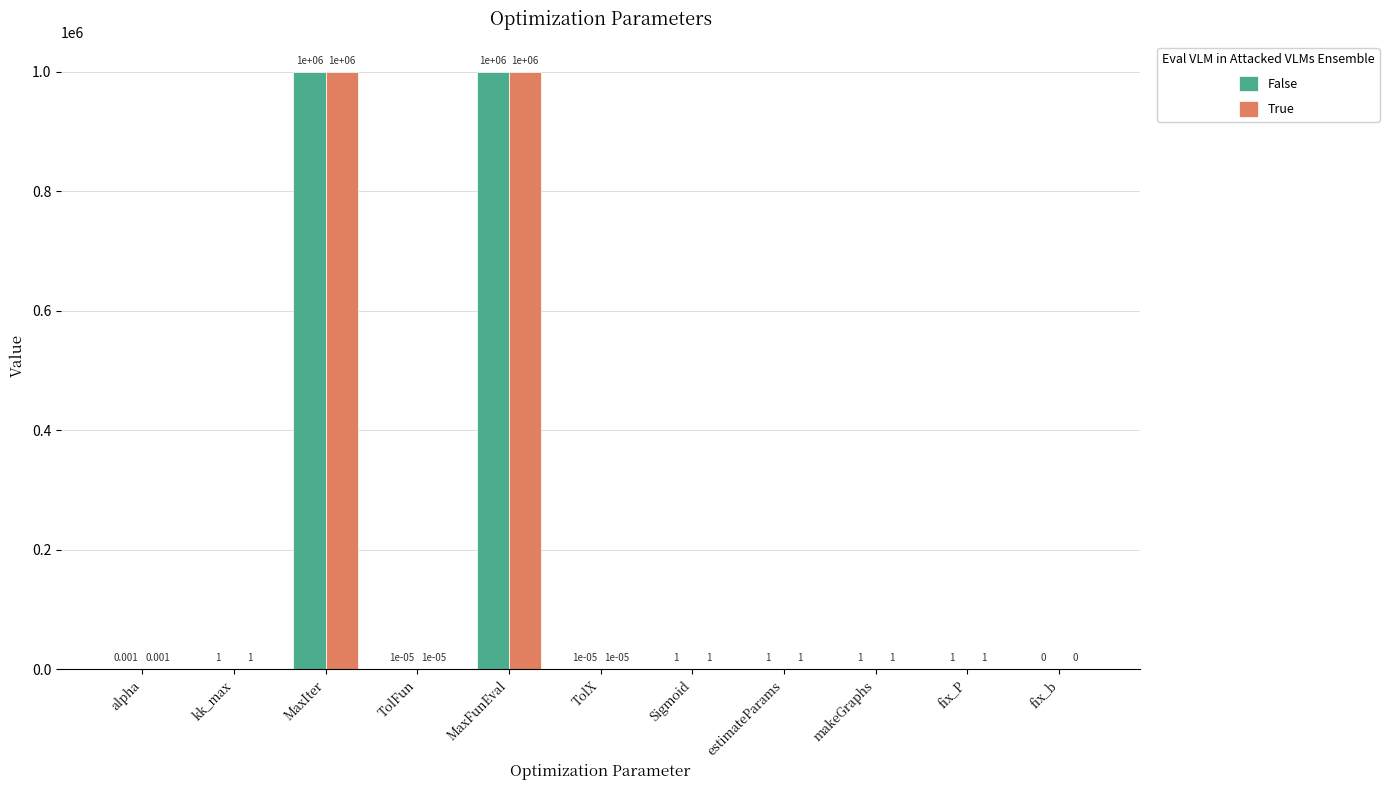

Is the value of False at estimateParams greater than the value of True at MaxFunEval?

No